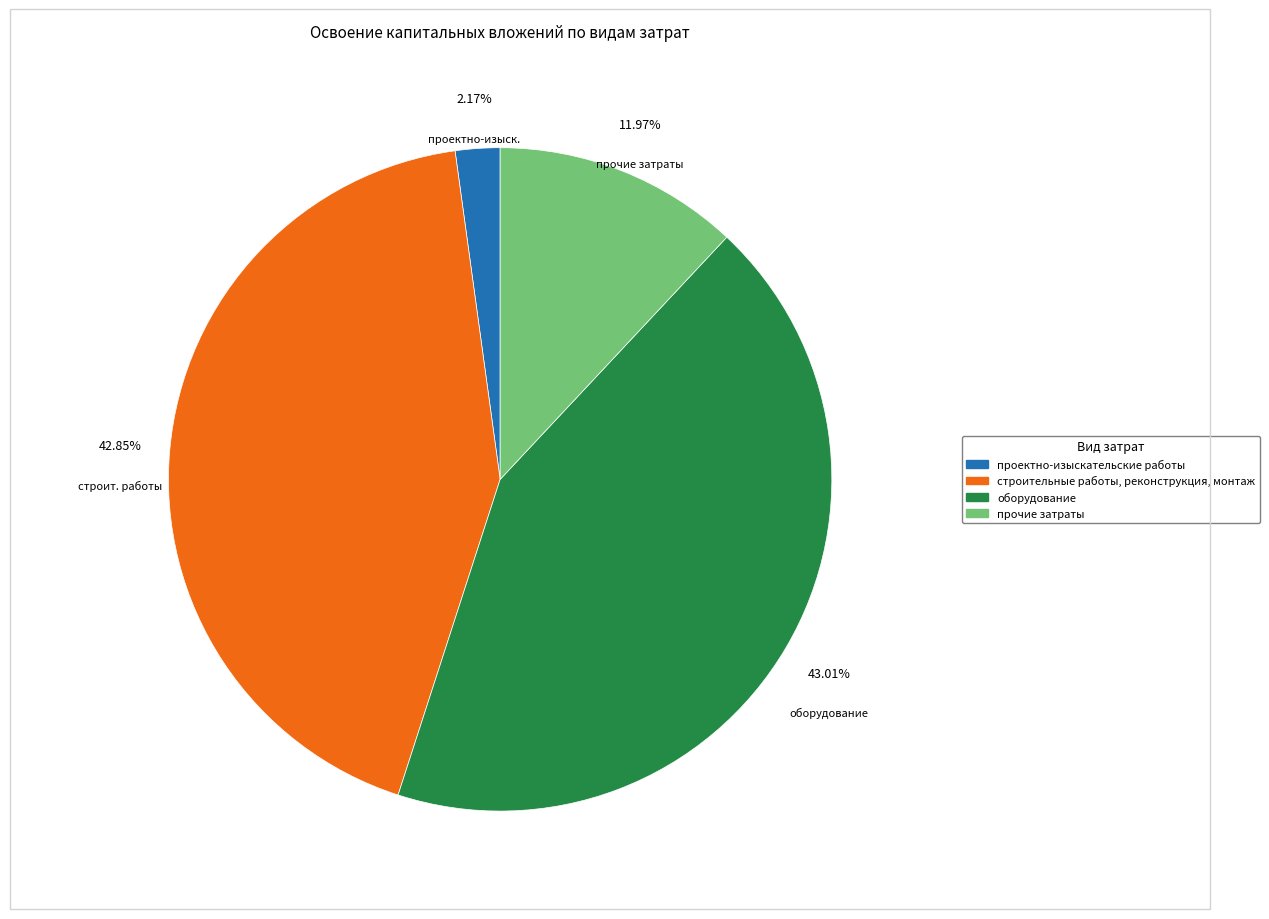

Between проектно-изыскательские работы and строительные работы, реконструкция, монтаж, which is larger?

строительные работы, реконструкция, монтаж